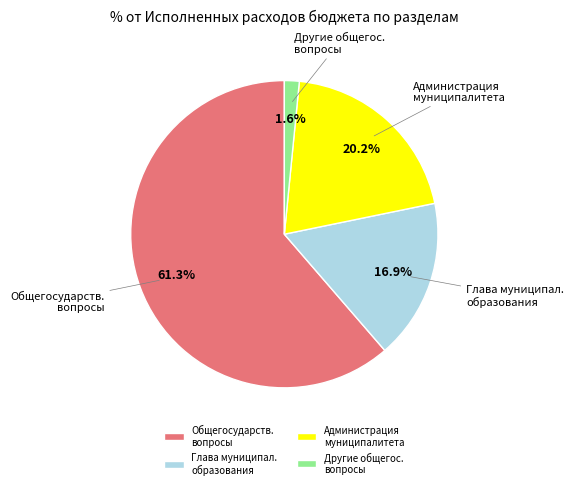

Which category has the smallest portion of the pie?

Другие общегос. вопросы